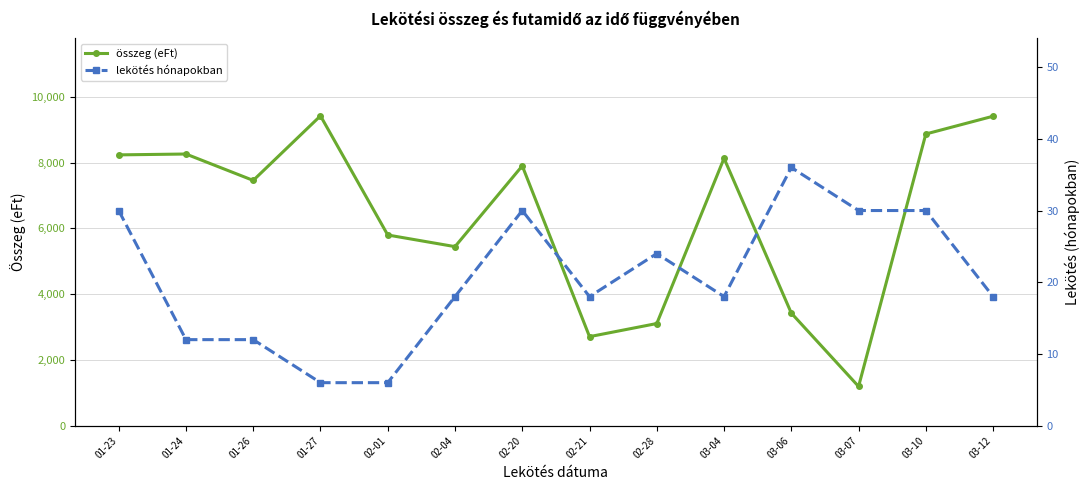

What value does the összeg (eFt) series have at 02-28, to the nearest 100?

3108000